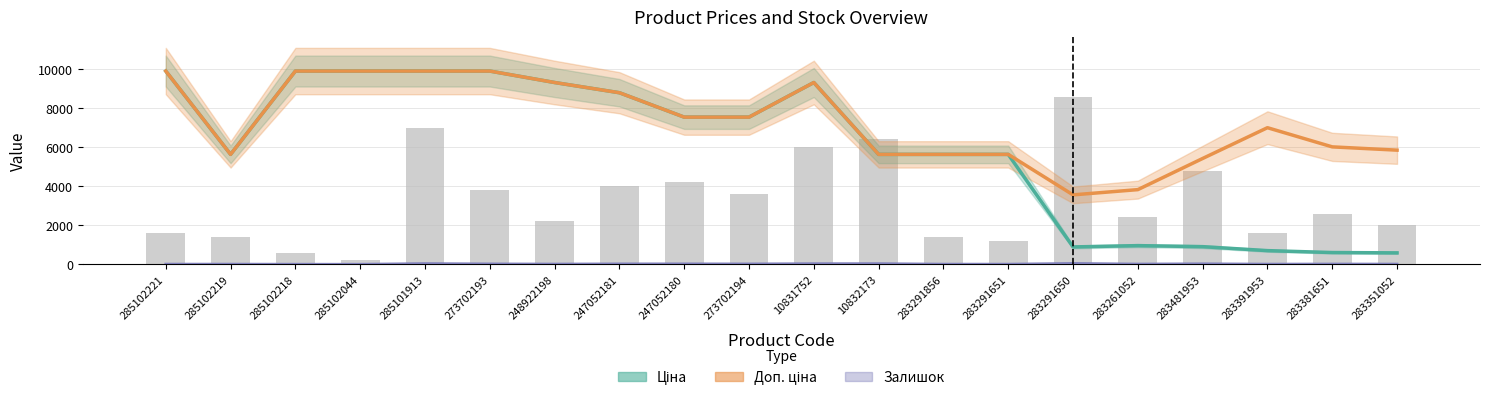

What is the difference between the second highest and minimum values in the Залишок series?

34.0